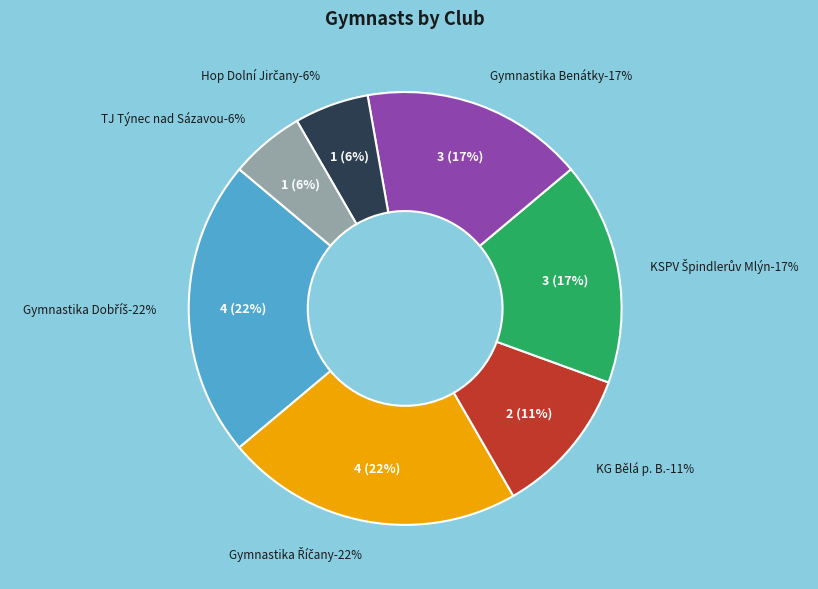

What is the largest slice in the pie chart?

Gymnastika Dobříš